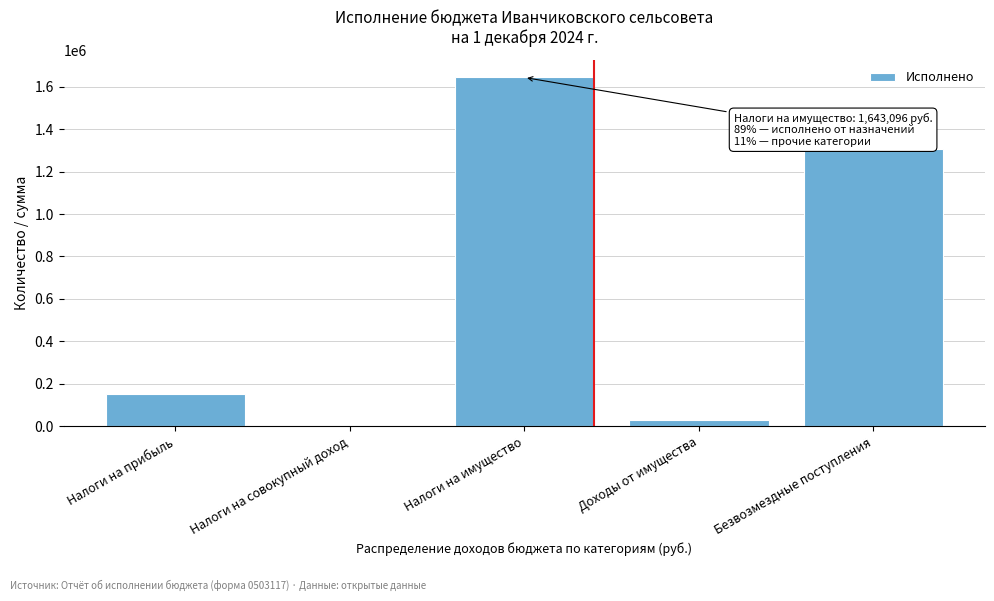

Reading right to left, list all the values displayed in this chart.

Безвозмездные поступления=1305093.5	Доходы от имущества=30206.9	Налоги на имущество=1643096.4	Налоги на совокупный доход=451.0	Налоги на прибыль=151141.4